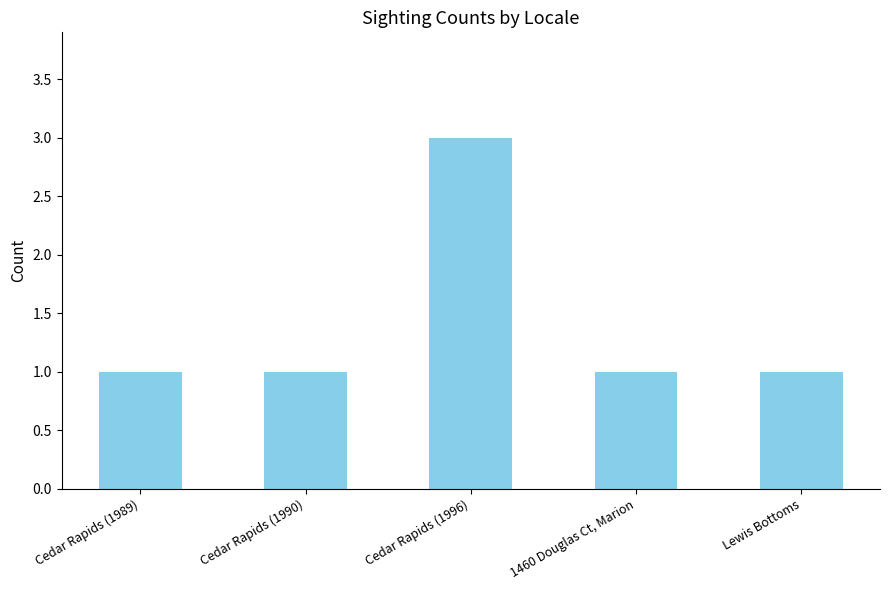

Which label corresponds to the largest value in the chart?

Cedar Rapids (1996)